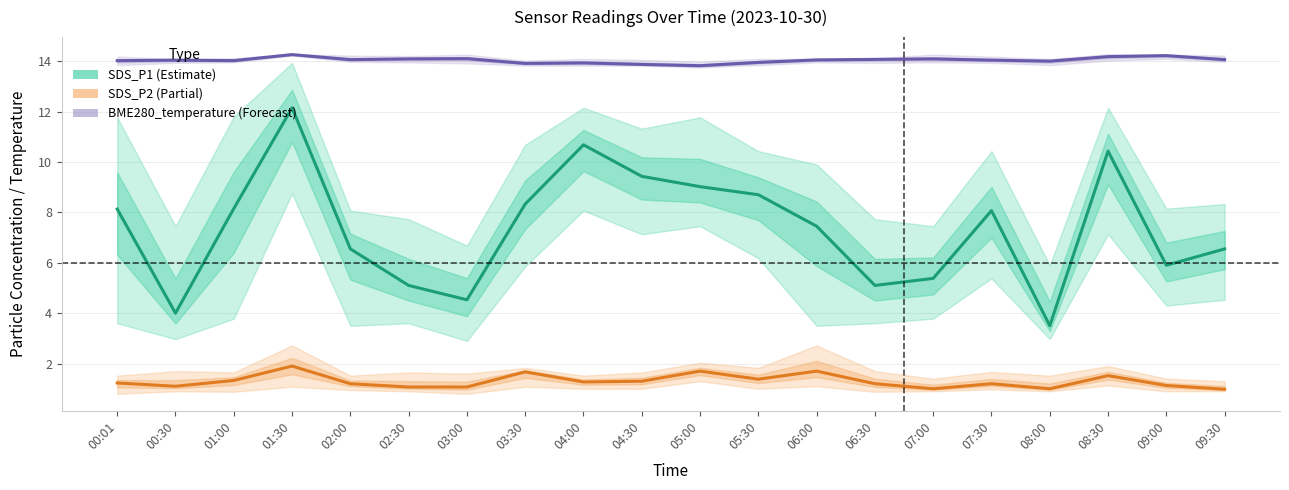

What is the difference between the highest and lowest values at 00:01?

12.8